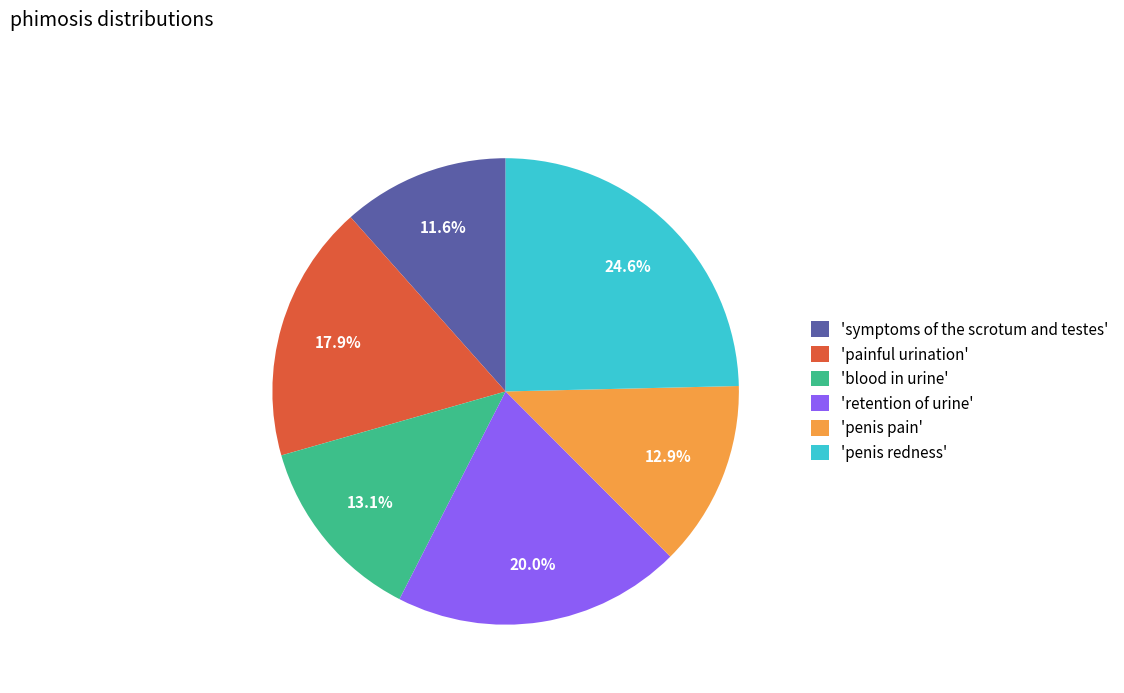

Combined, do 'penis pain' and 'retention of urine' account for over 50%?

No